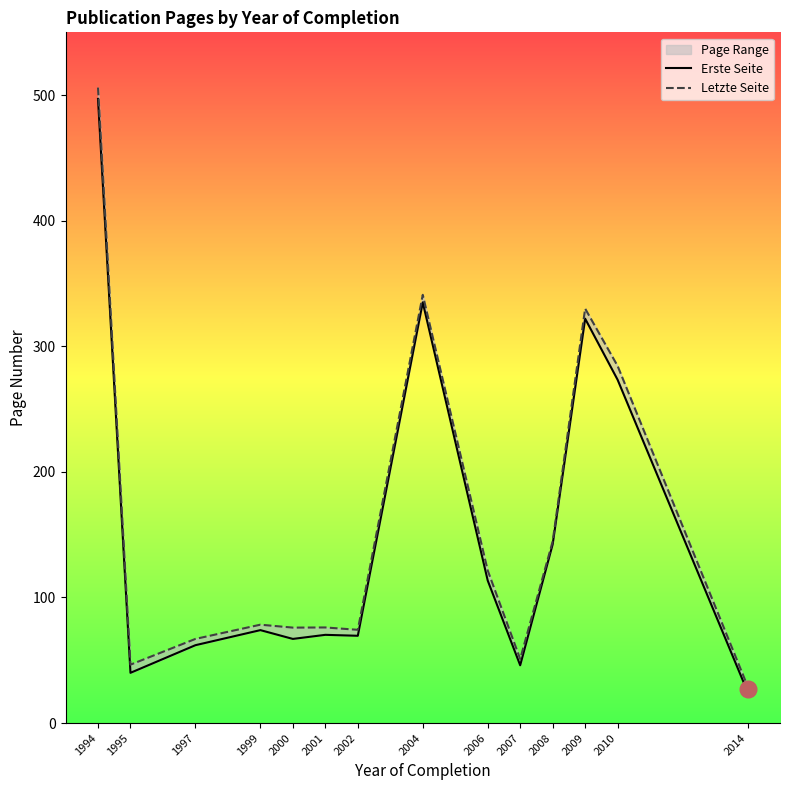

List the labels in order of Letzte Seite value, smallest first.

2014, 1995, 2007, 1997, 2002, 2000, 2001, 1999, 2006, 2008, 2010, 2009, 2004, 1994